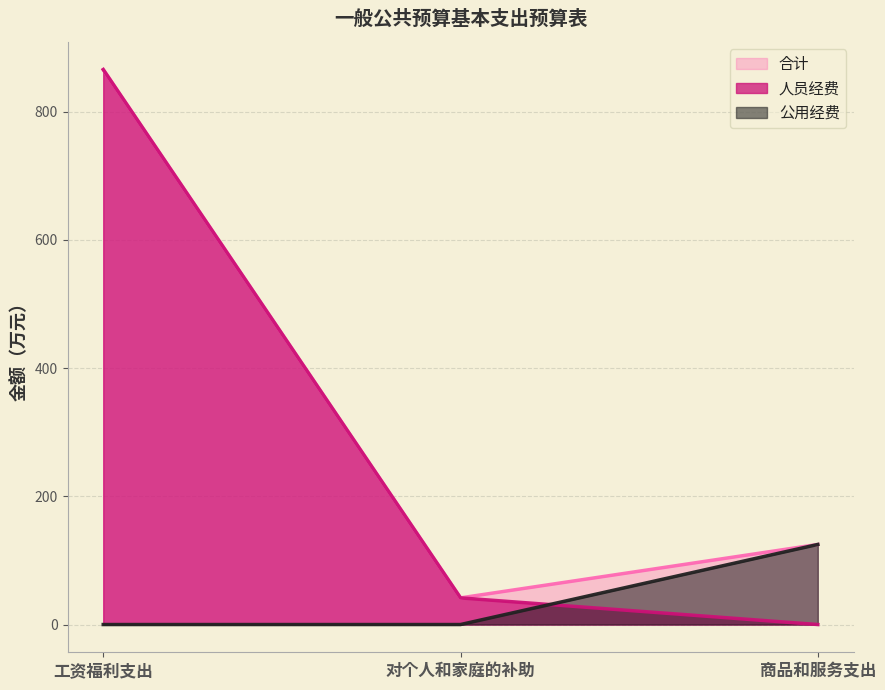

What is the difference between the 合计 values at 对个人和家庭的补助 and 工资福利支出?

824.0